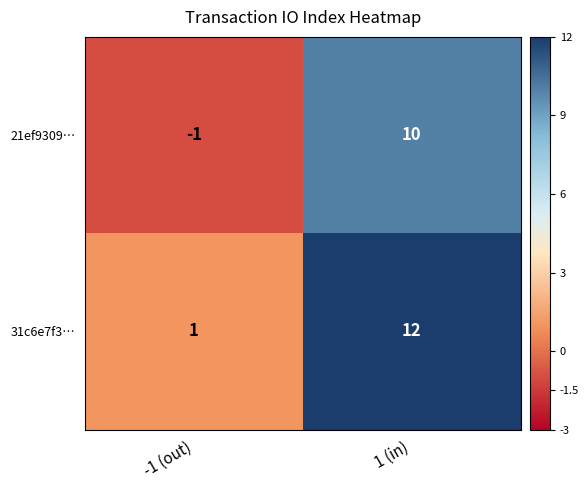

Reading left to right, extract all data points from this chart.

21ef9309…: -1 (out)=-1	1 (in)=10
31c6e7f3…: -1 (out)=1	1 (in)=12